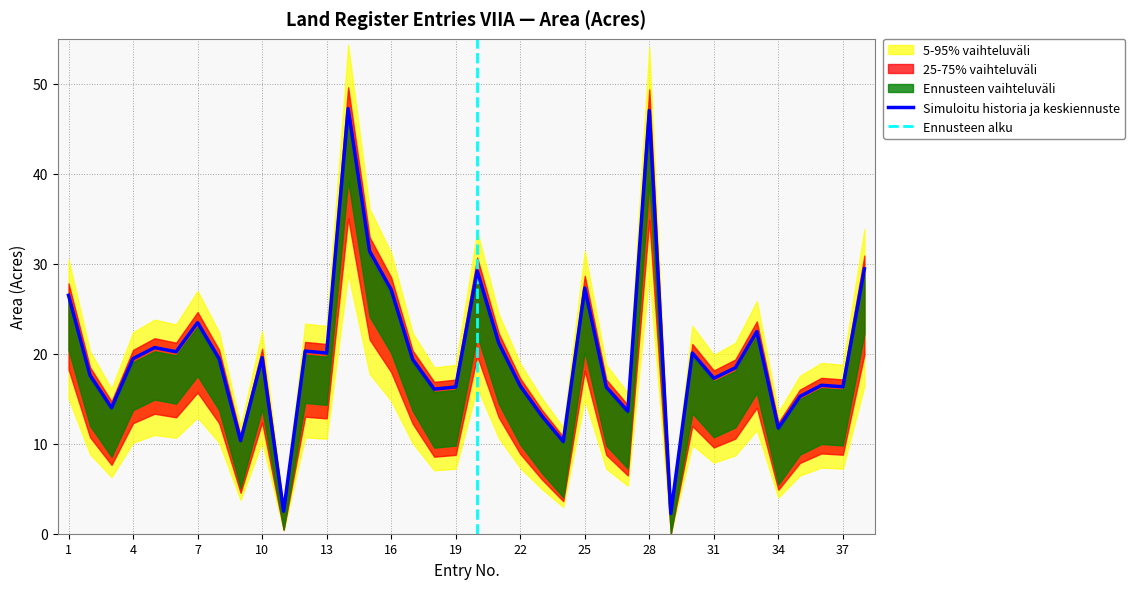

At how many categories does at least one series exceed 22?

22